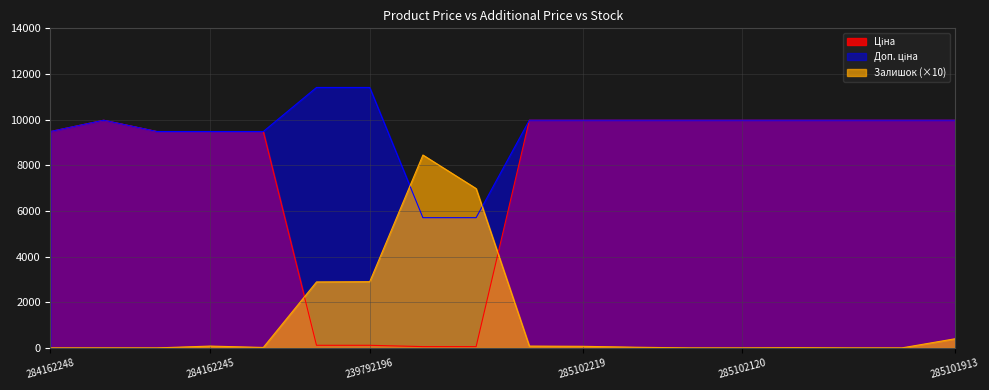

Reading left to right, what are all the values shown in this chart?

Ціна: 284162248=9480.1	285101569=9975.0	284162246=9480.1	284162245=9480.1	284162244=9480.1	239792197=114.1	239792196=114.1	239752197=57.0	239752196=57.0	285102221=9975.0	285102219=9975.0	285102218=9975.0	285102216=9975.0	285102120=9975.0	285102044=9975.0	285101916=9975.0	285101915=9975.0	285101913=9975.0
Доп. ціна: 284162248=9480.1	285101569=9975.0	284162246=9480.1	284162245=9480.1	284162244=9480.1	239792197=11410.0	239792196=11410.0	239752197=5705.0	239752196=5705.0	285102221=9975.0	285102219=9975.0	285102218=9975.0	285102216=9975.0	285102120=9975.0	285102044=9975.0	285101916=9975.0	285101915=9975.0	285101913=9975.0
Залишок: 284162248=0.0	285101569=0.0	284162246=0.0	284162245=80.0	284162244=20.0	239792197=2890.0	239792196=2900.0	239752197=8450.0	239752196=6980.0	285102221=80.0	285102219=70.0	285102218=30.0	285102216=0.0	285102120=0.0	285102044=10.0	285101916=0.0	285101915=0.0	285101913=400.0